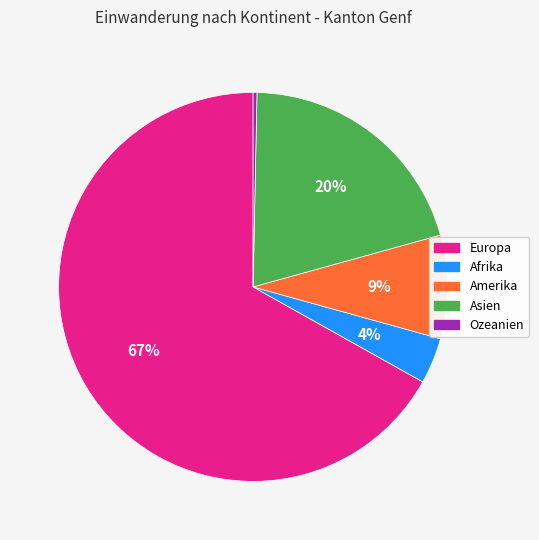

To the nearest percent, what percentage of the pie is Afrika?

4%